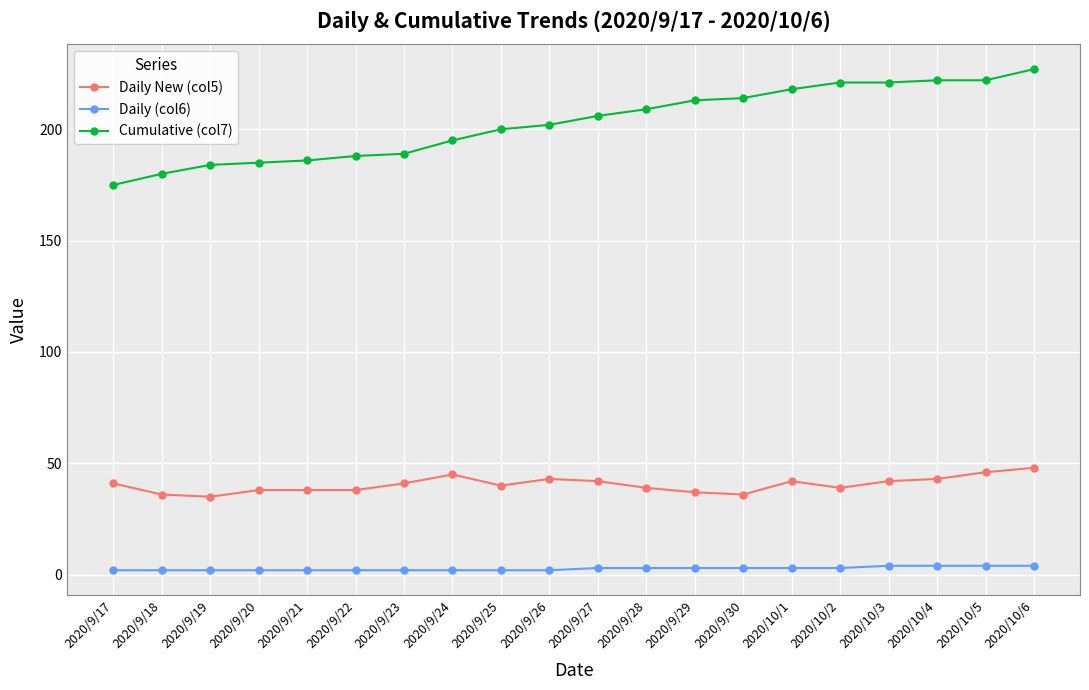

What is the difference between the Daily (col6) values at 2020/10/6 and 2020/9/22?

2